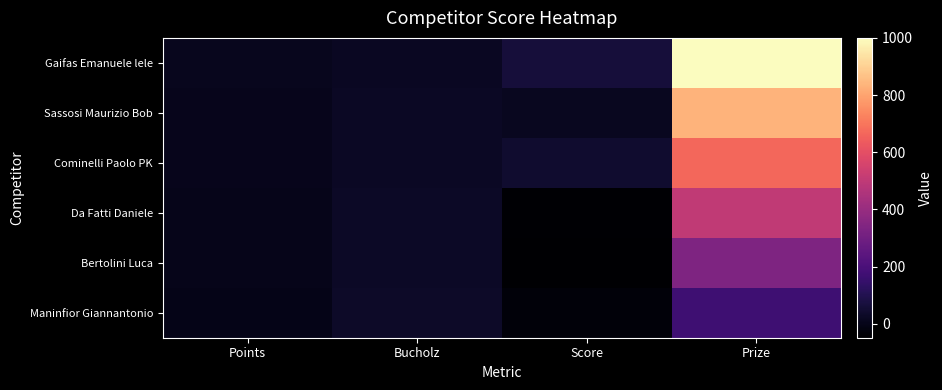

Which series has the largest total across all categories?

Gaifas Emanuele lele